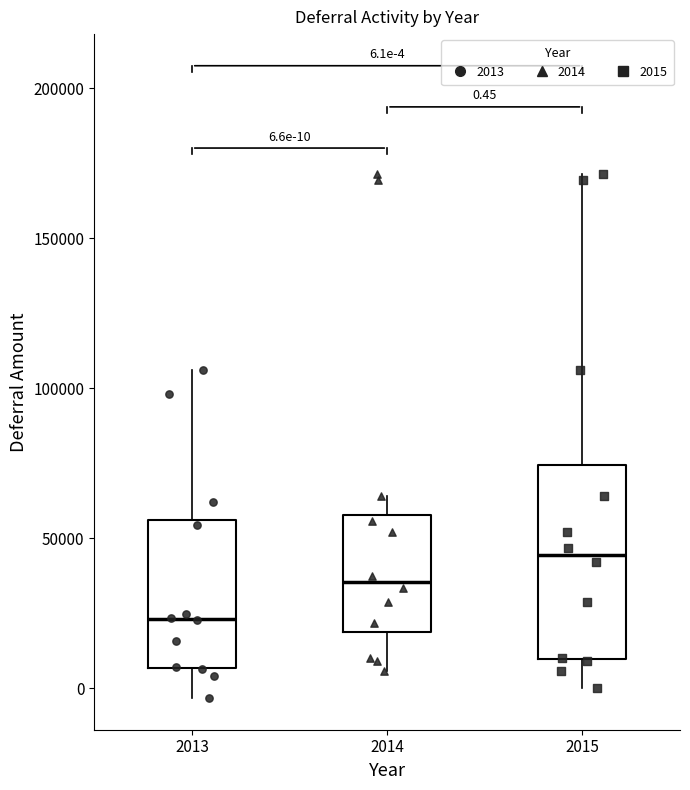

Comparing the boxes themselves (not the whiskers), which one is the tallest?

2015